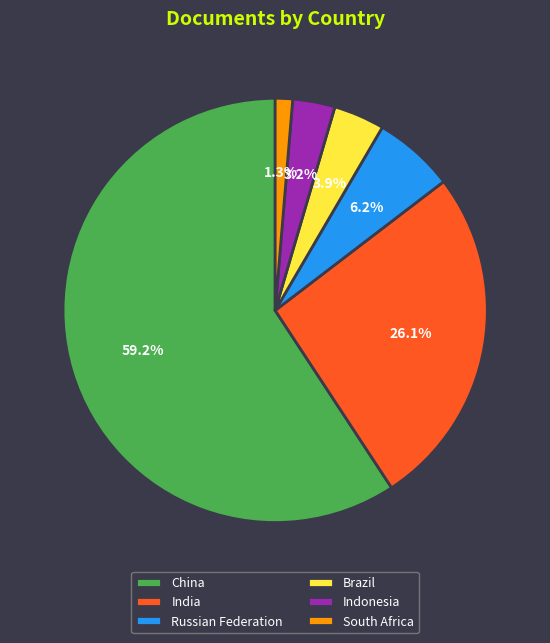

Is it true that Indonesia is 3% of the pie?

True